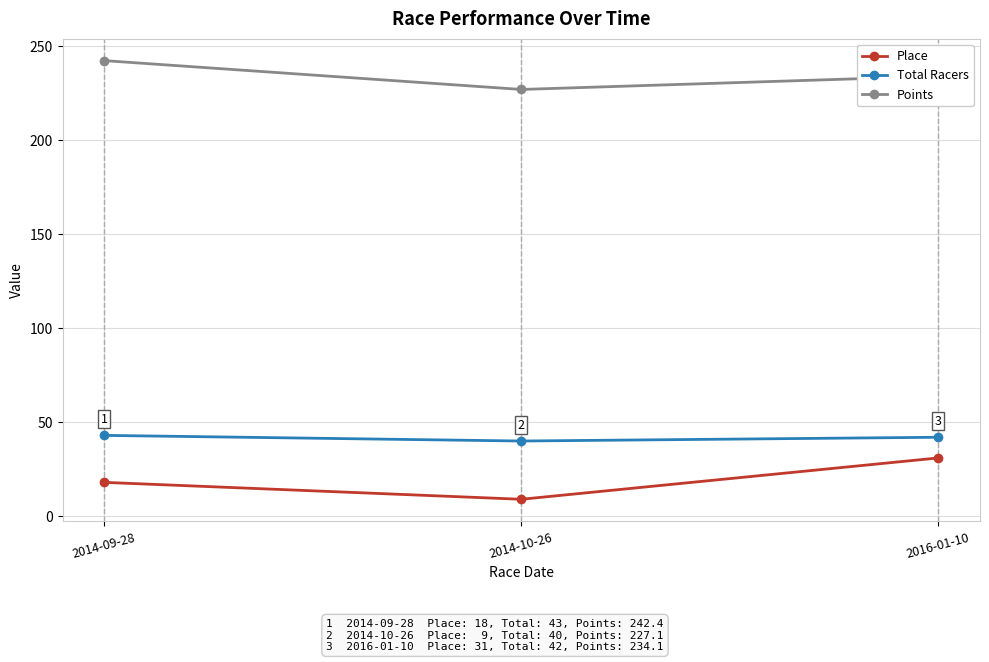

What is the difference between the highest and lowest values at 2014-09-28?

224.4